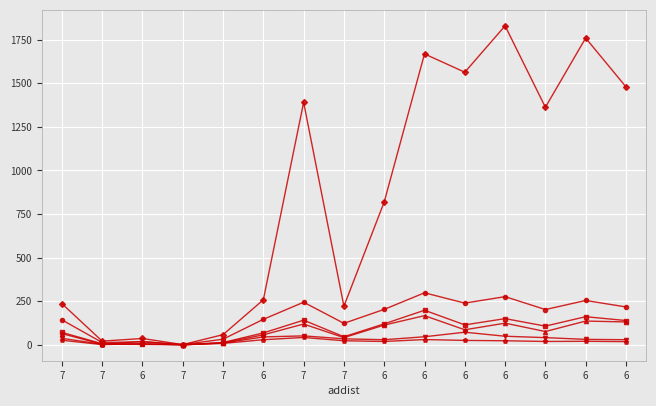

How many distinct data groups are displayed?

6